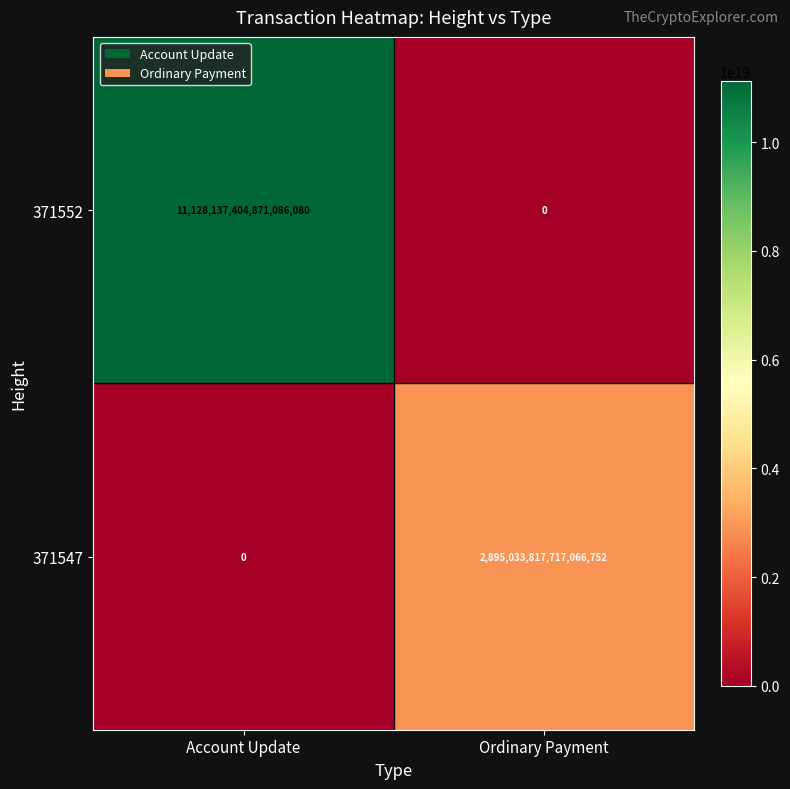

Between Account Update and Ordinary Payment, which series saw the biggest shift?

371552